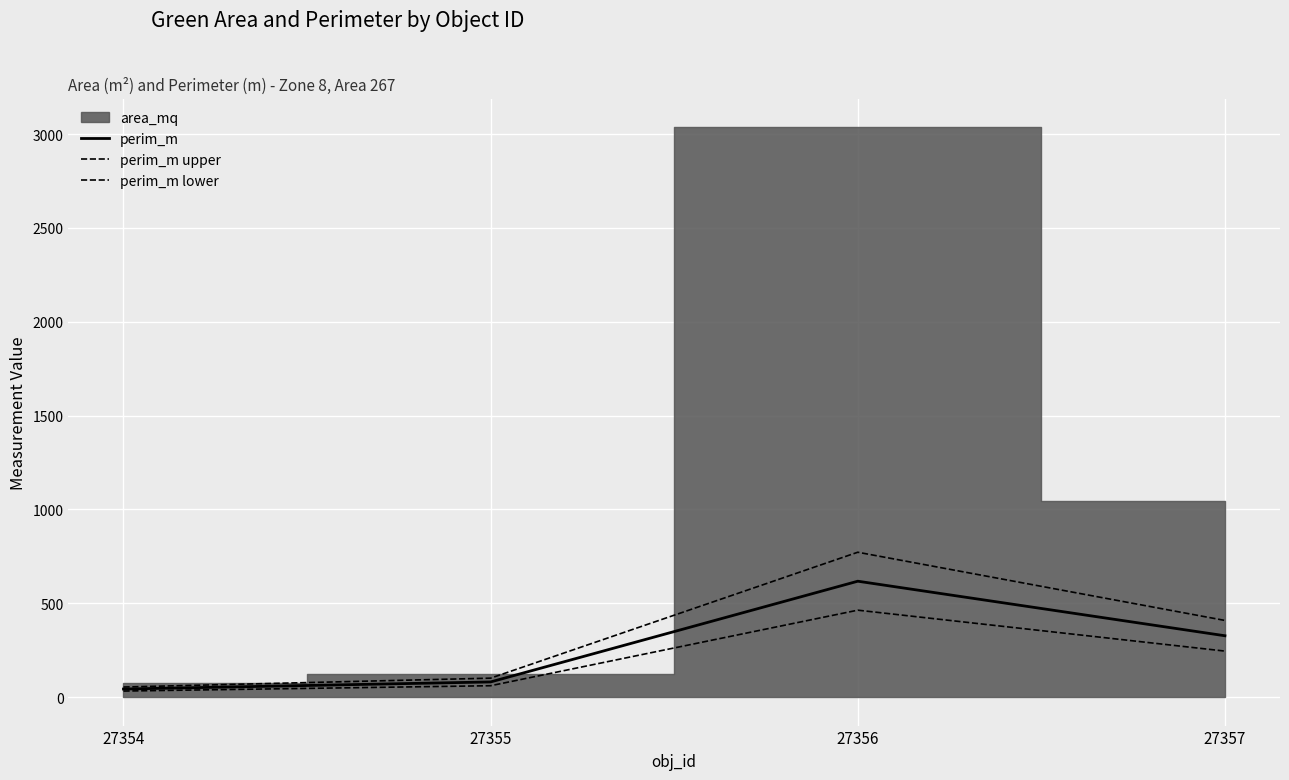

True or false: perim_m and perim_m lower intersect in this chart.

False